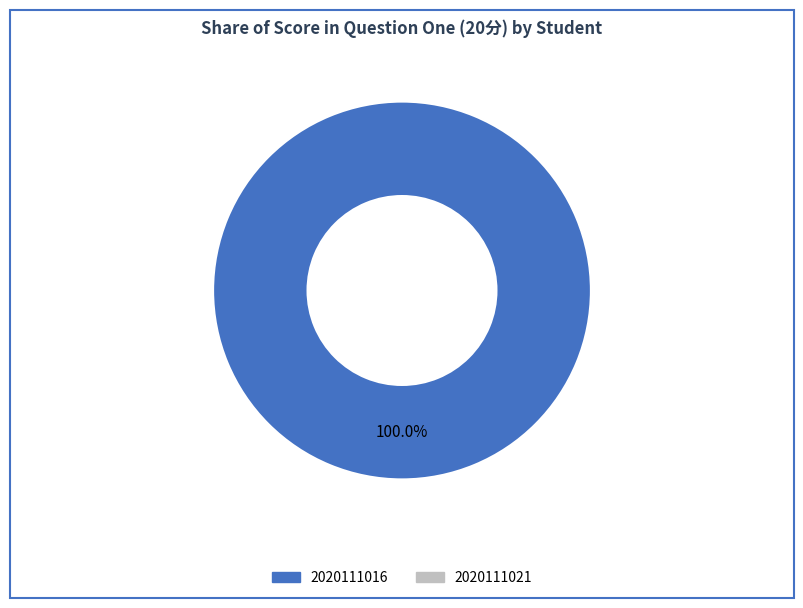

Is there a majority slice in this chart?

Yes